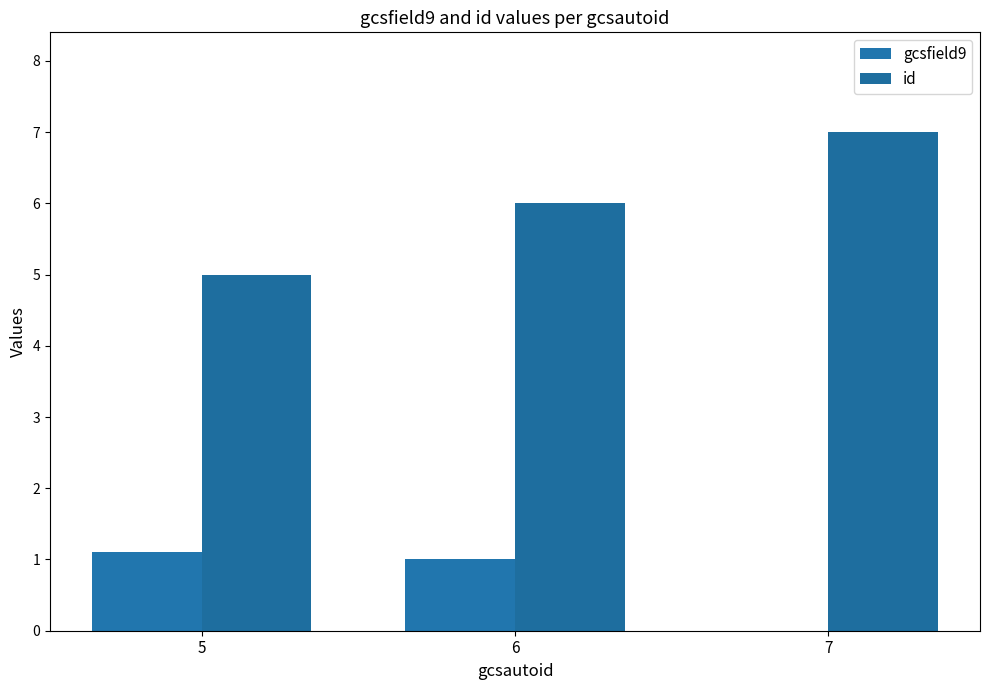

Is it true that id equals 3.6 at 6?

False